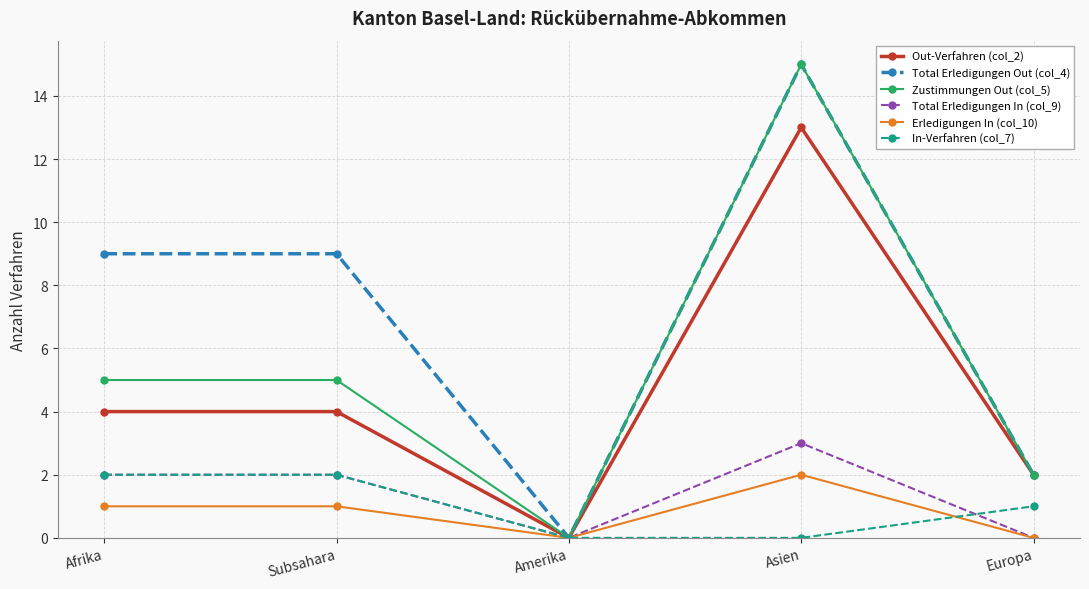

Which series has the largest total across all categories?

Total Erledigungen Out (col_4)